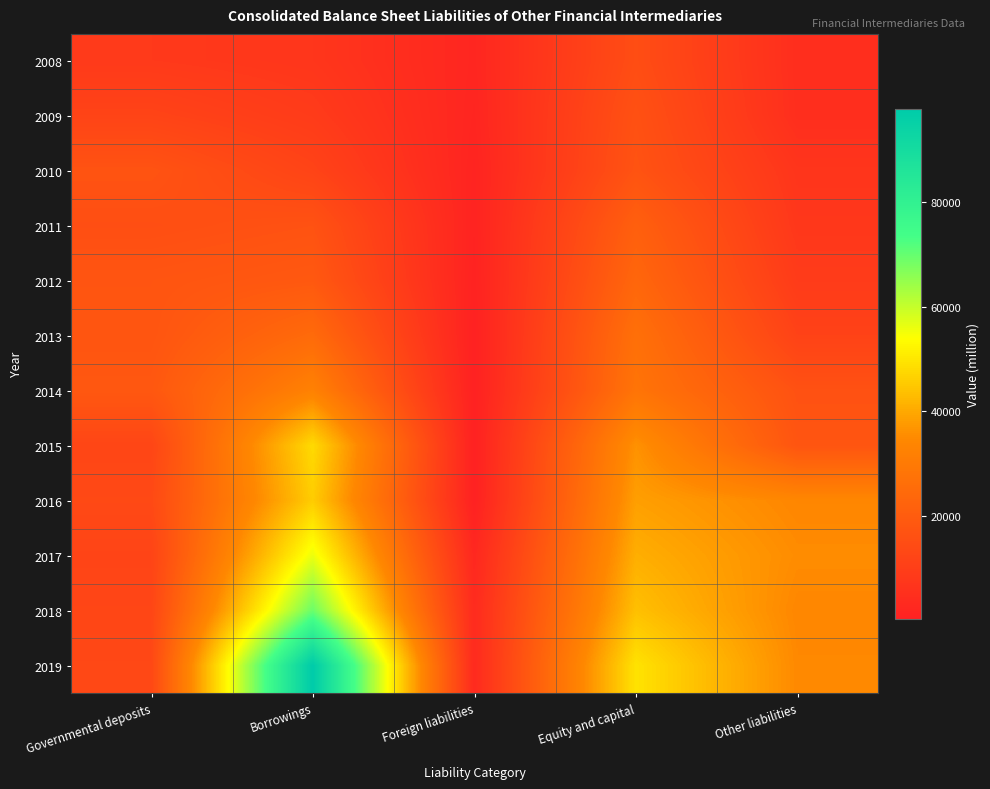

What is the maximum value shown in the chart?

97932.4